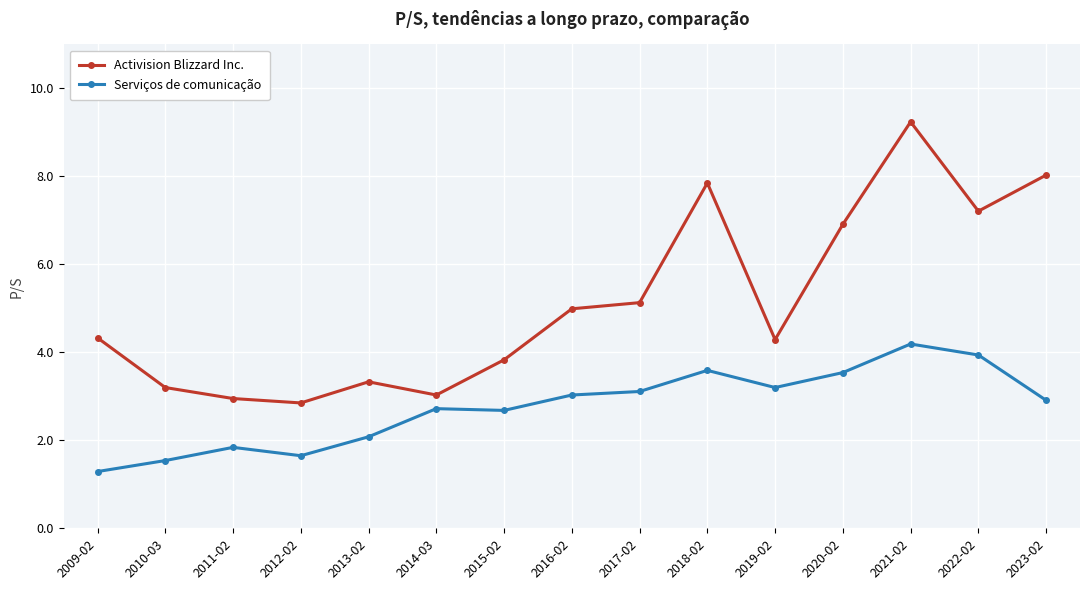

What is the total value across all series at 2023-02?

10.9